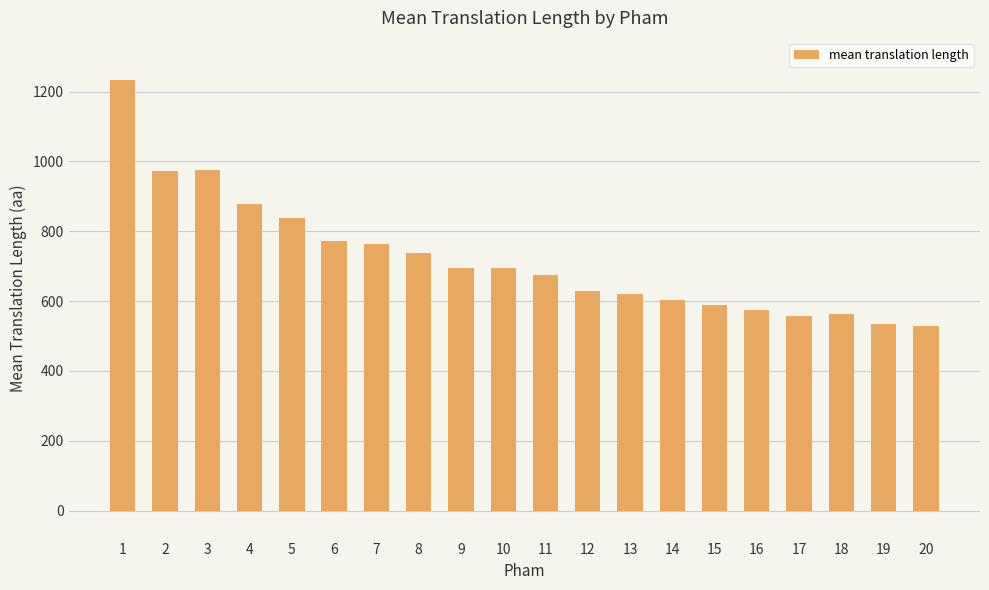

What is the greatest value displayed?

1233.7